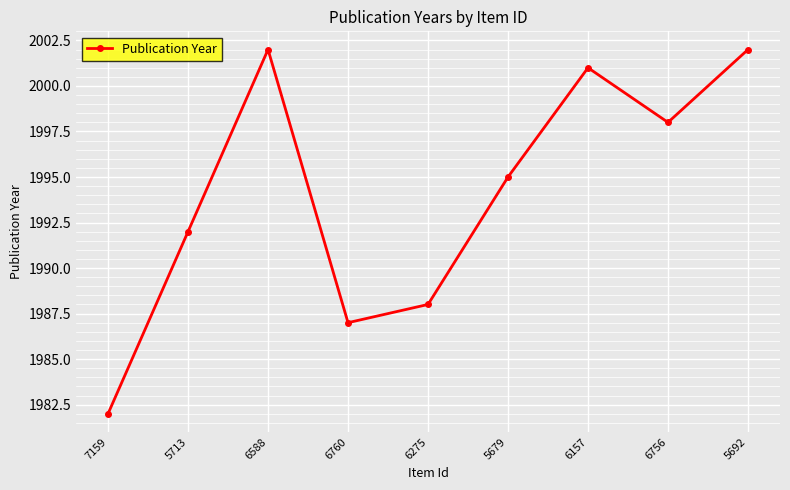

Count the number of data series in this chart.

1